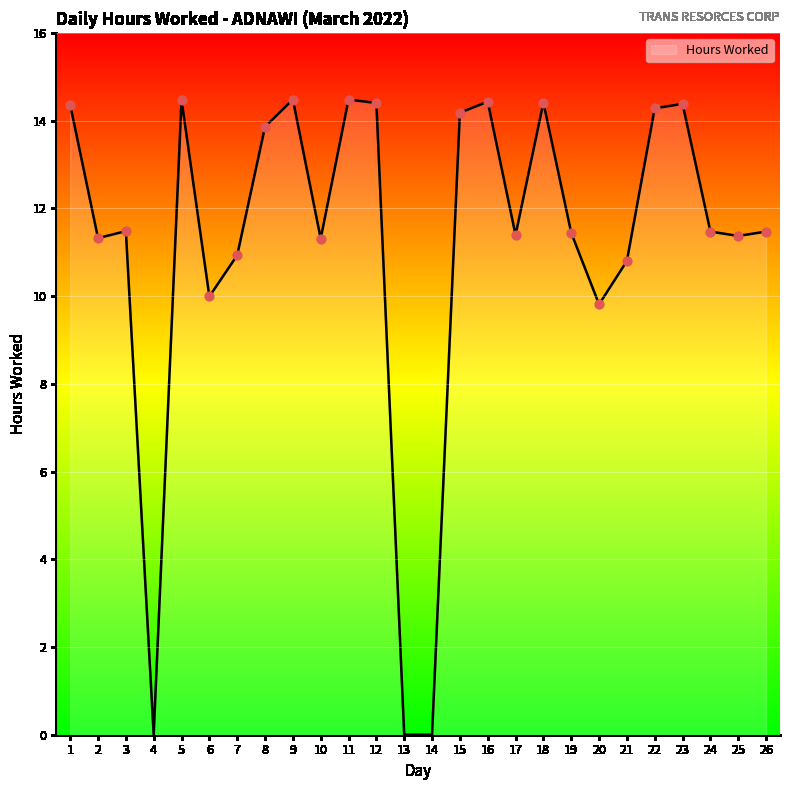

What is the ratio of the value at 16 to the value at 20?

1.5